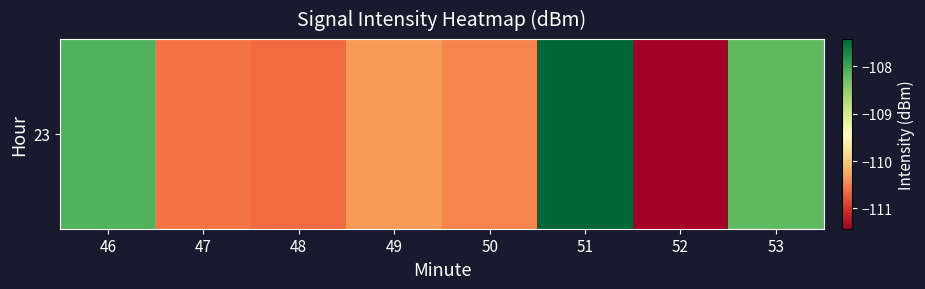

At which category does the chart reach its minimum across all series?

52